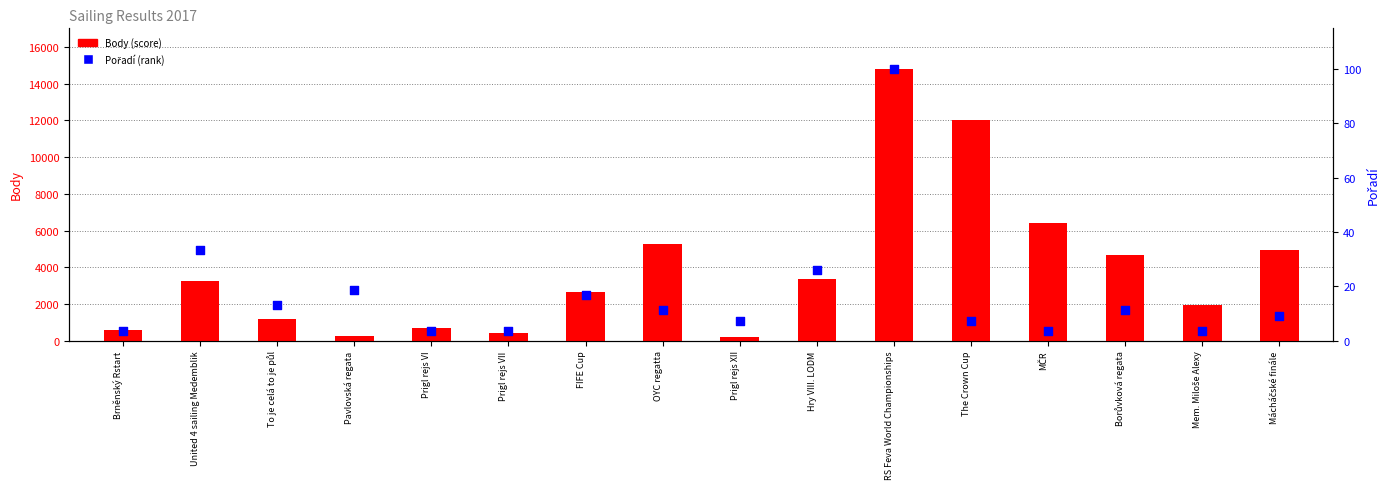

Which series reaches the maximum Y coordinate?

Body (score)